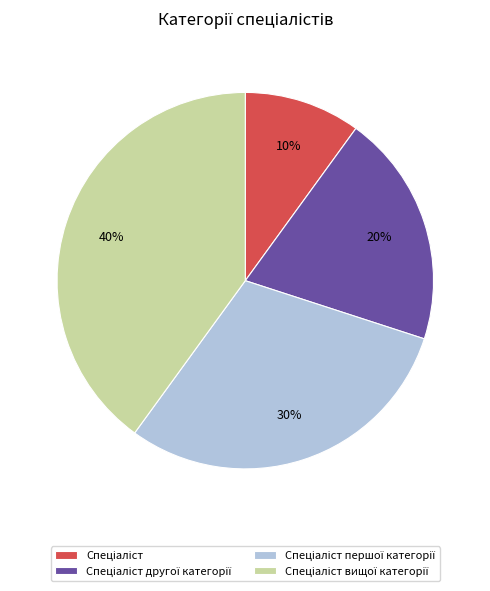

To the nearest percent, what is the difference between the largest and smallest slice percentages?

30%